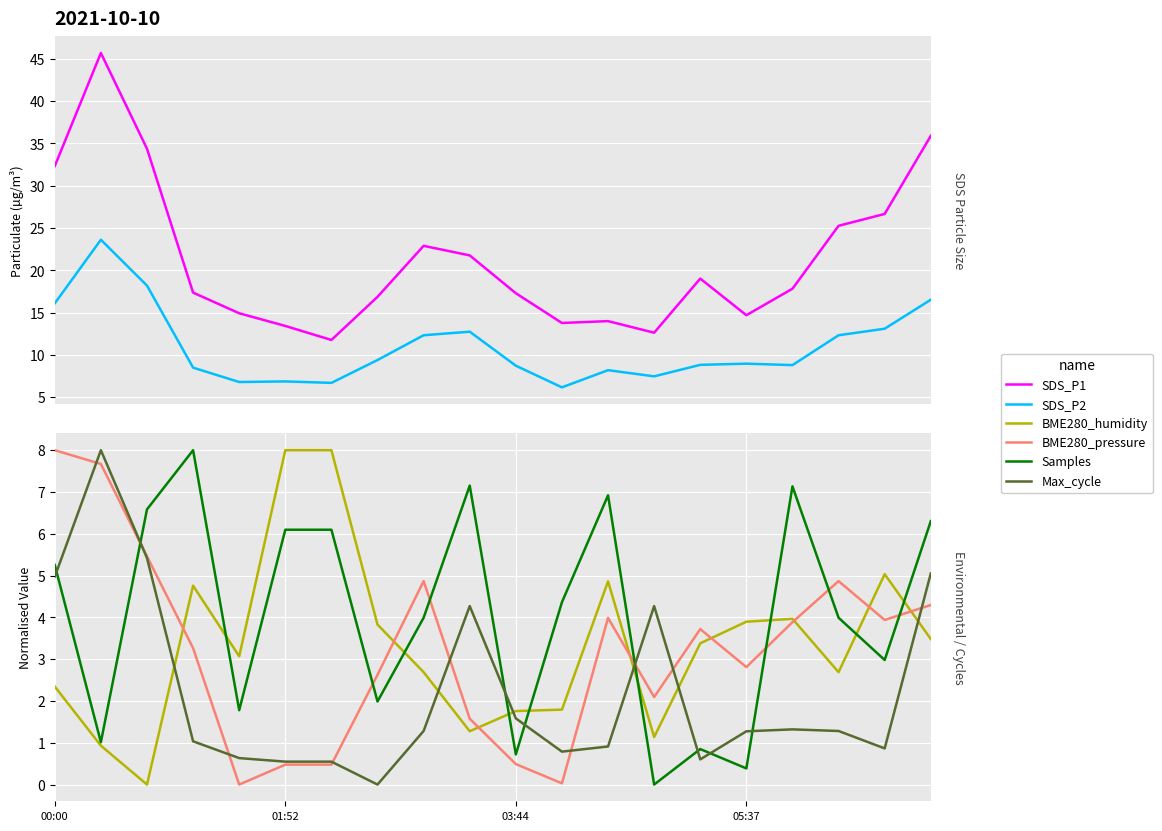

The value of Samples at 18 is 3.0. True or false?

True